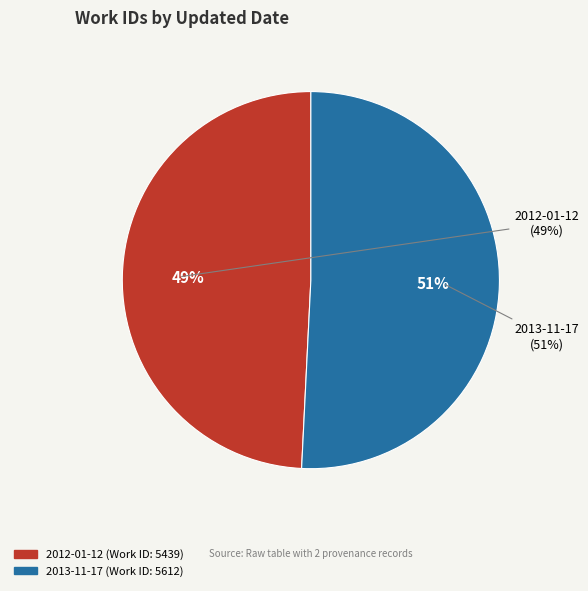

To the nearest percent, what percentage of the pie is 2012-01-12?

49%